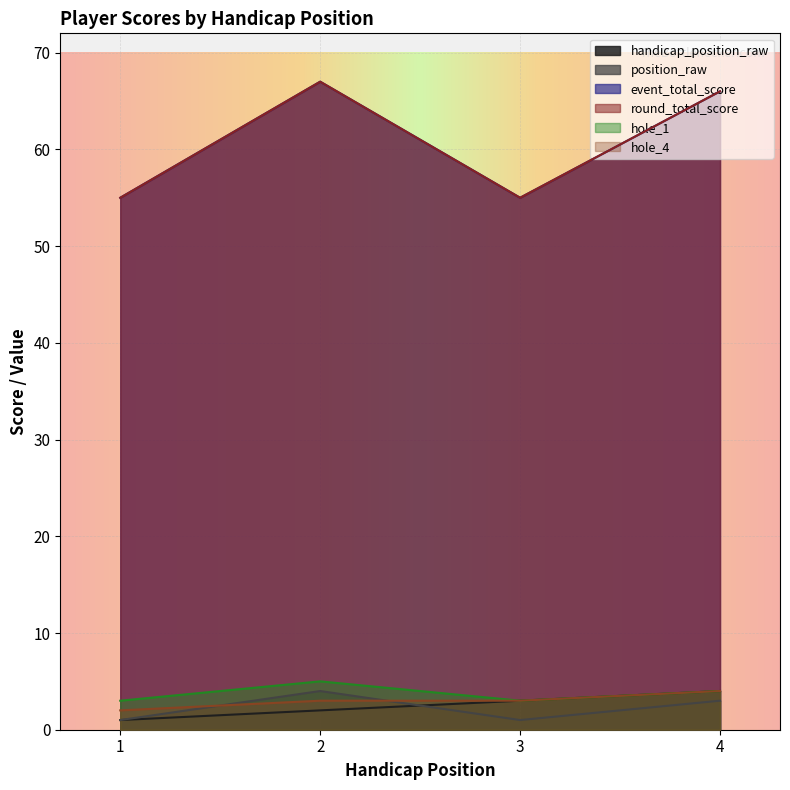

The round_total_score series shows 74 at 3. True or false?

False